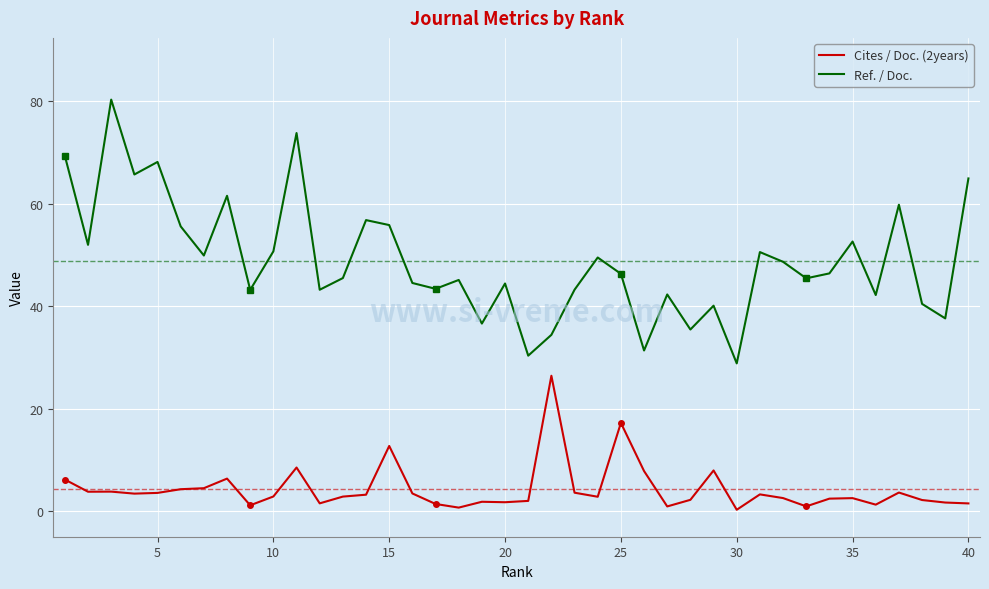

What is the greatest value displayed?

80.3